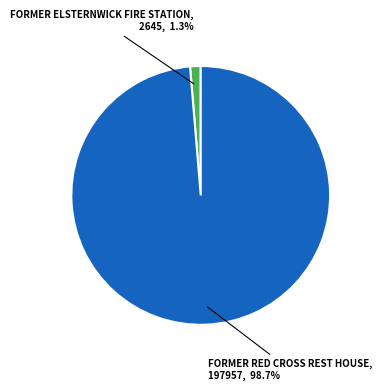

To the nearest percent, what is the average slice percentage?

50%